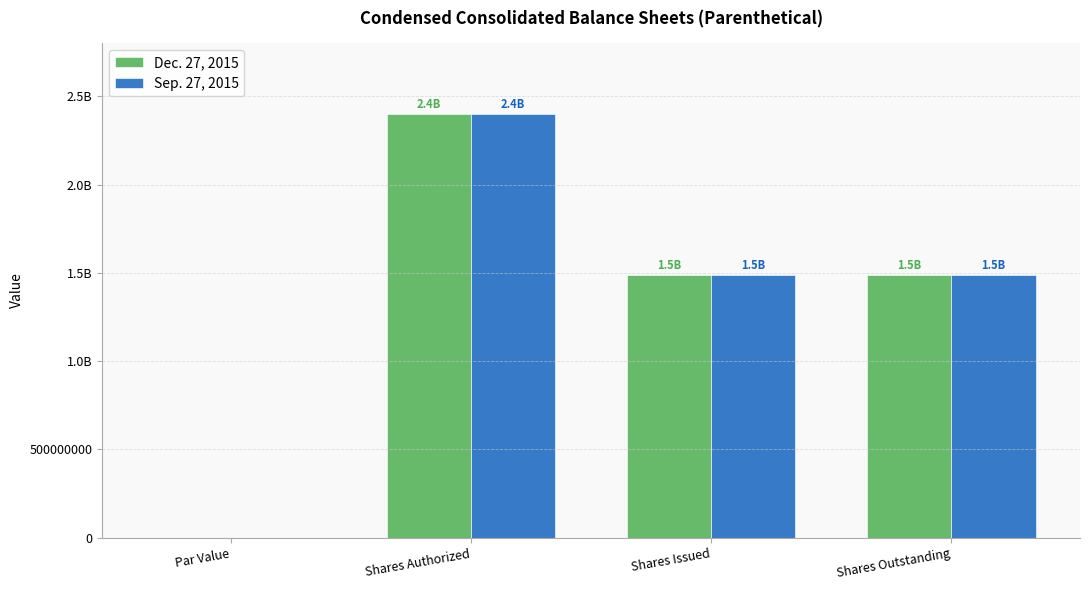

Which label corresponds to the largest value in the chart?

Shares Authorized